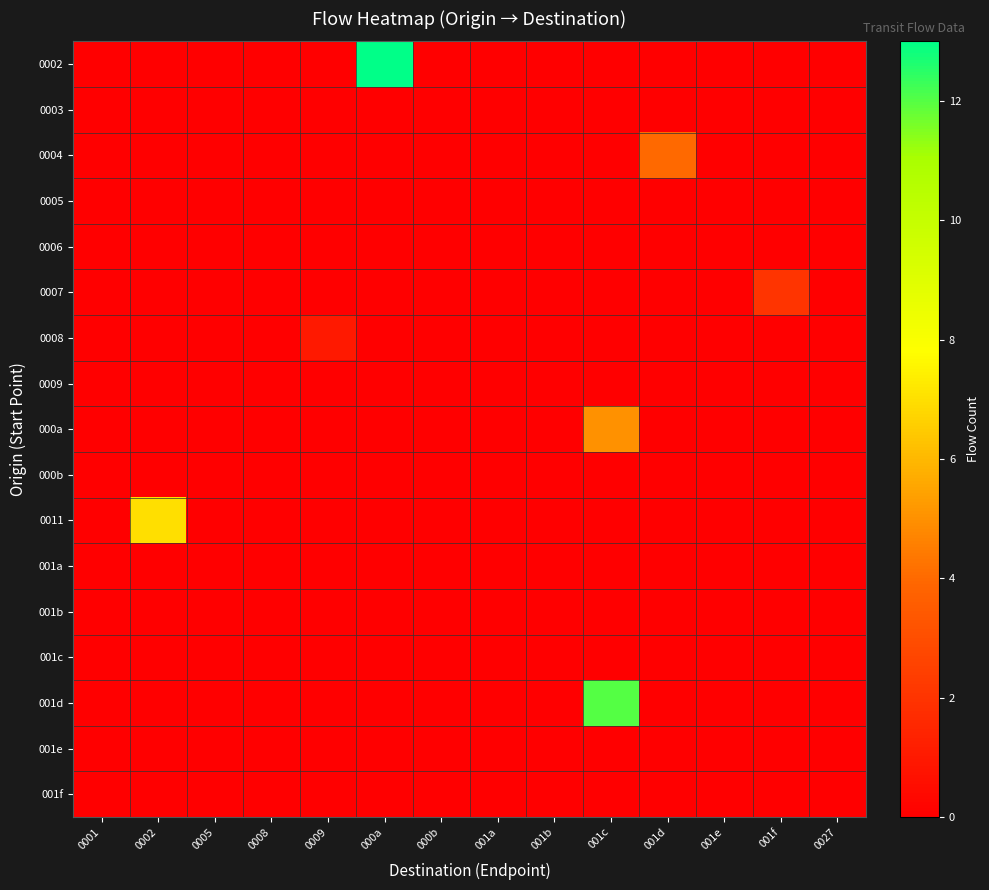

Reading right to left, extract all data points from this chart.

0002: 0027=0	001f=0	001e=0	001d=0	001c=0	001b=0	001a=0	000b=0	000a=13	0009=0	0008=0	0005=0	0002=0	0001=0
0003: 0027=0	001f=0	001e=0	001d=0	001c=0	001b=0	001a=0	000b=0	000a=0	0009=0	0008=0	0005=0	0002=0	0001=0
0004: 0027=0	001f=0	001e=0	001d=4	001c=0	001b=0	001a=0	000b=0	000a=0	0009=0	0008=0	0005=0	0002=0	0001=0
0005: 0027=0	001f=0	001e=0	001d=0	001c=0	001b=0	001a=0	000b=0	000a=0	0009=0	0008=0	0005=0	0002=0	0001=0
0006: 0027=0	001f=0	001e=0	001d=0	001c=0	001b=0	001a=0	000b=0	000a=0	0009=0	0008=0	0005=0	0002=0	0001=0
0007: 0027=0	001f=2	001e=0	001d=0	001c=0	001b=0	001a=0	000b=0	000a=0	0009=0	0008=0	0005=0	0002=0	0001=0
0008: 0027=0	001f=0	001e=0	001d=0	001c=0	001b=0	001a=0	000b=0	000a=0	0009=1	0008=0	0005=0	0002=0	0001=0
0009: 0027=0	001f=0	001e=0	001d=0	001c=0	001b=0	001a=0	000b=0	000a=0	0009=0	0008=0	0005=0	0002=0	0001=0
000a: 0027=0	001f=0	001e=0	001d=0	001c=5	001b=0	001a=0	000b=0	000a=0	0009=0	0008=0	0005=0	0002=0	0001=0
000b: 0027=0	001f=0	001e=0	001d=0	001c=0	001b=0	001a=0	000b=0	000a=0	0009=0	0008=0	0005=0	0002=0	0001=0
0011: 0027=0	001f=0	001e=0	001d=0	001c=0	001b=0	001a=0	000b=0	000a=0	0009=0	0008=0	0005=0	0002=7	0001=0
001a: 0027=0	001f=0	001e=0	001d=0	001c=0	001b=0	001a=0	000b=0	000a=0	0009=0	0008=0	0005=0	0002=0	0001=0
001b: 0027=0	001f=0	001e=0	001d=0	001c=0	001b=0	001a=0	000b=0	000a=0	0009=0	0008=0	0005=0	0002=0	0001=0
001c: 0027=0	001f=0	001e=0	001d=0	001c=0	001b=0	001a=0	000b=0	000a=0	0009=0	0008=0	0005=0	0002=0	0001=0
001d: 0027=0	001f=0	001e=0	001d=0	001c=12	001b=0	001a=0	000b=0	000a=0	0009=0	0008=0	0005=0	0002=0	0001=0
001e: 0027=0	001f=0	001e=0	001d=0	001c=0	001b=0	001a=0	000b=0	000a=0	0009=0	0008=0	0005=0	0002=0	0001=0
001f: 0027=0	001f=0	001e=0	001d=0	001c=0	001b=0	001a=0	000b=0	000a=0	0009=0	0008=0	0005=0	0002=0	0001=0